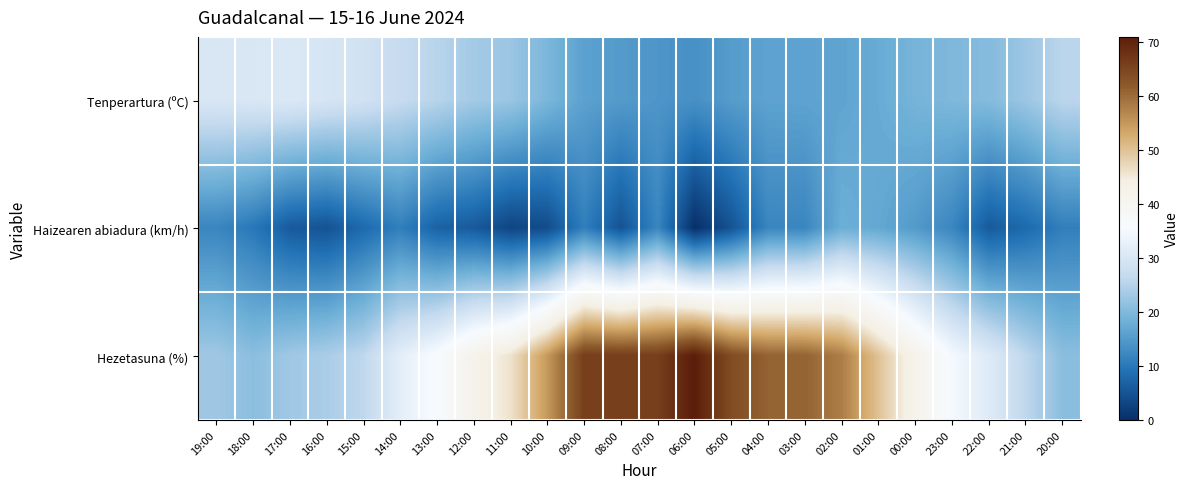

How many distinct data groups are displayed?

3